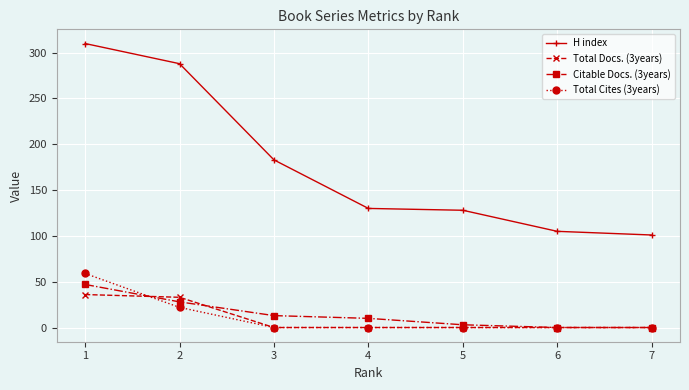

At which category is the sum across all series the highest?

1